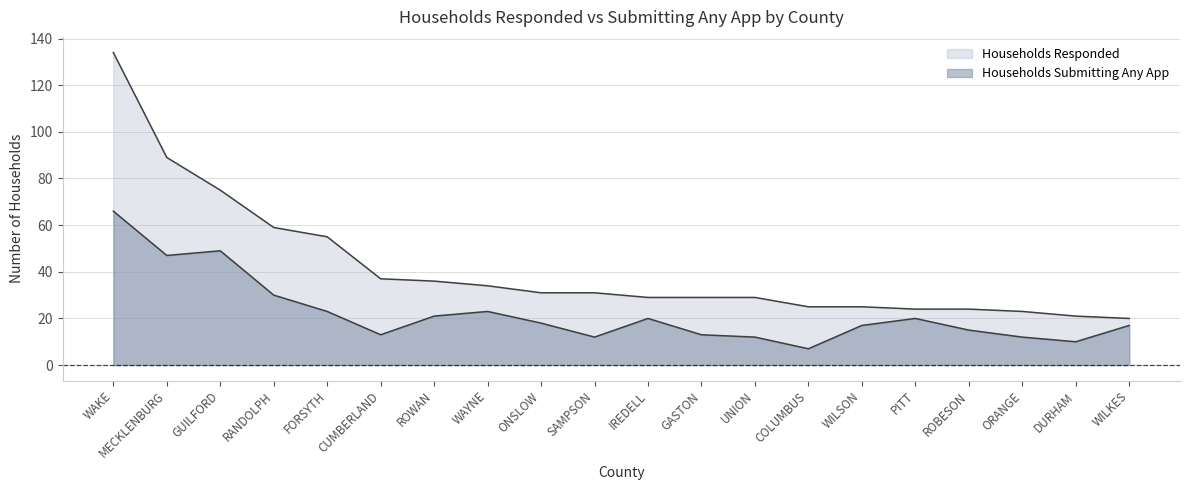

At which category does Households Submitting Any App reach its first local valley?

MECKLENBURG